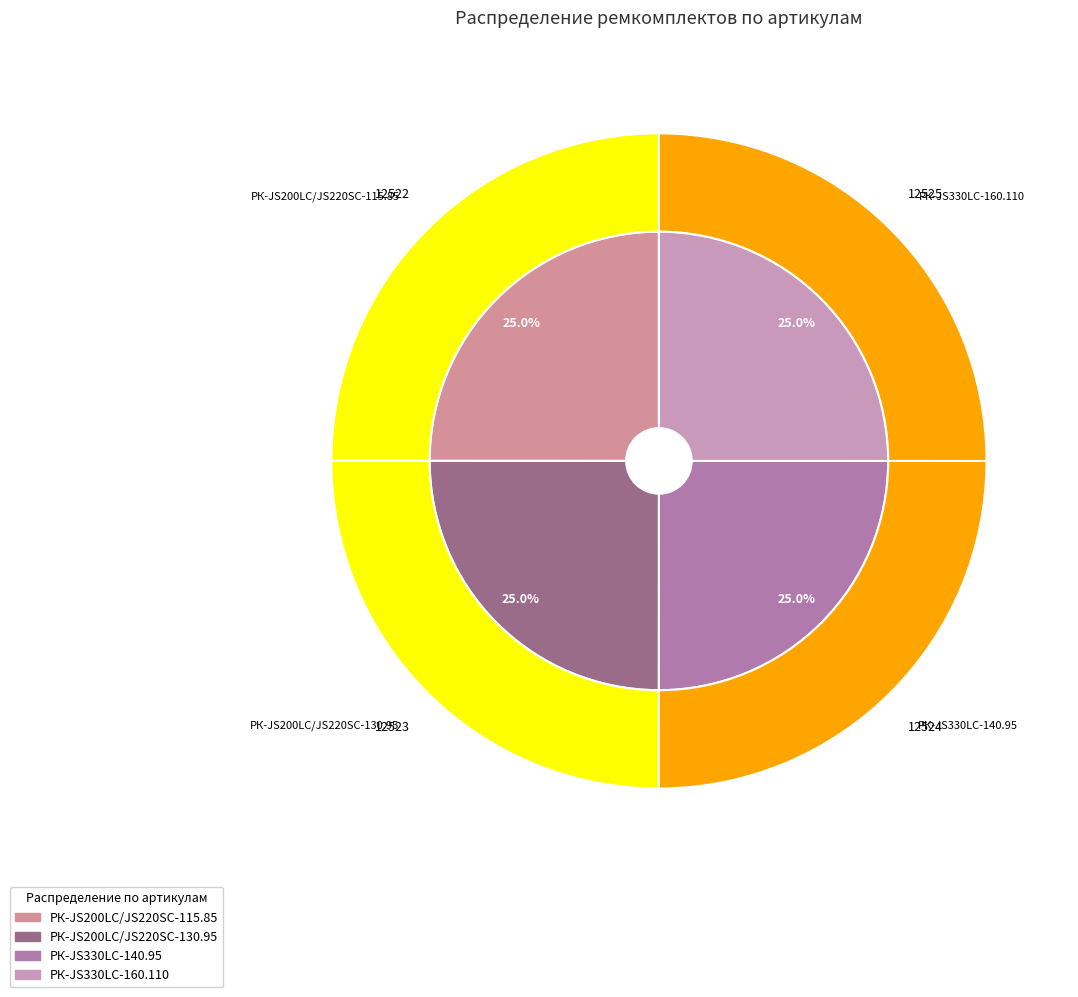

Is it true that РК-JS200LC/JS220SC-115.85 is 25% of the pie?

True